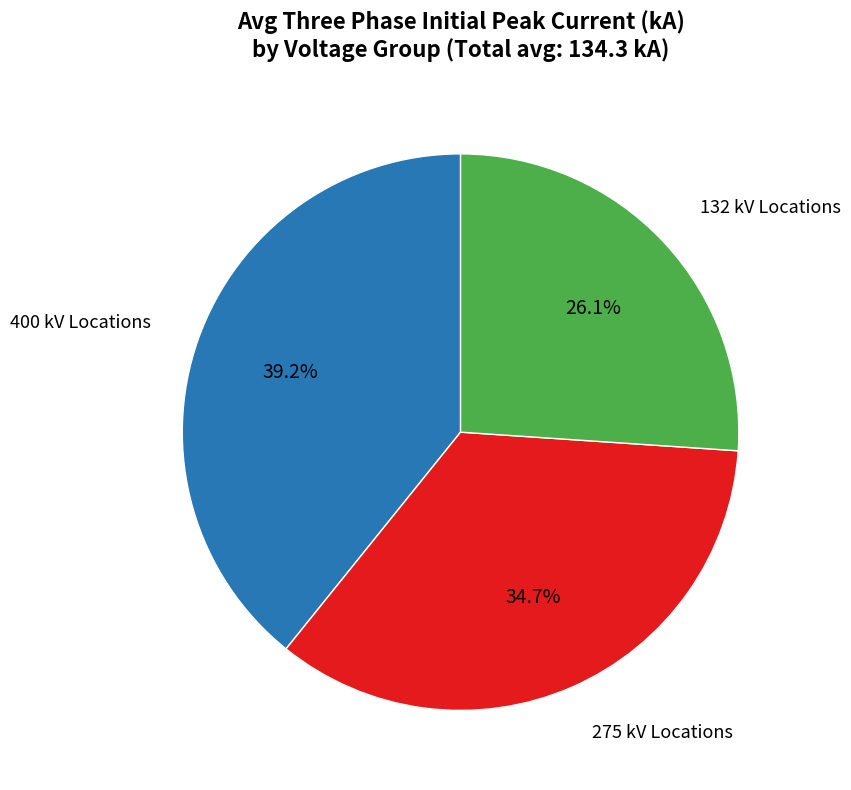

Combined, what portion of the pie is 132 kV Locations and 400 kV Locations?

65.3%